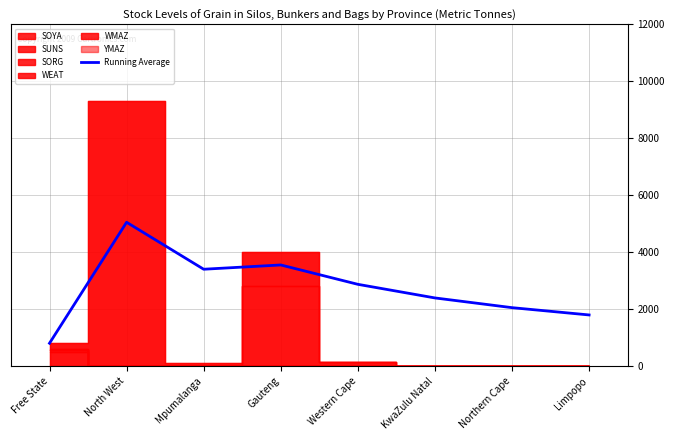

Approximately how many times larger is the value at KwaZulu Natal compared to Northern Cape?

1.2